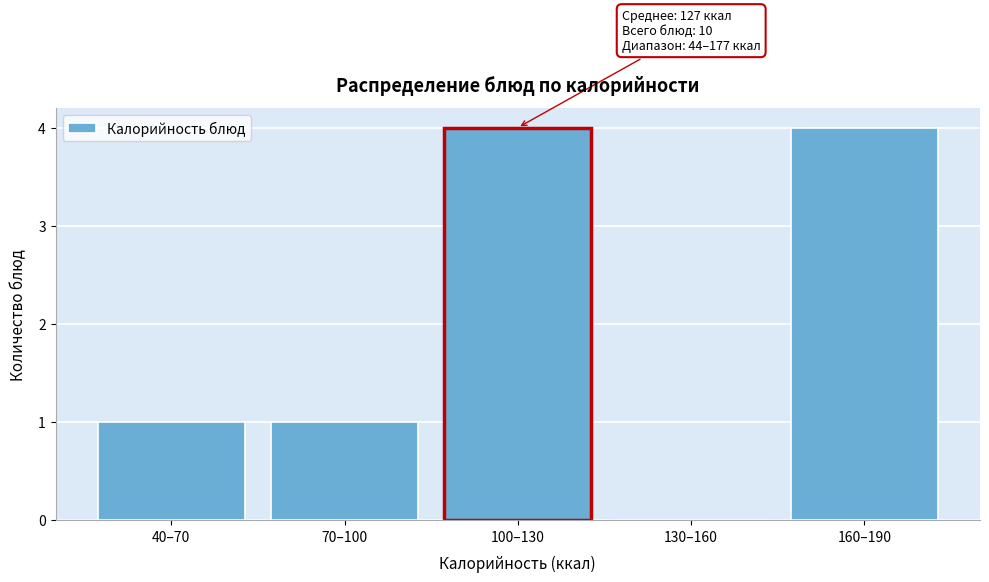

Reading right to left, extract all data points from this chart.

160–190=4	130–160=0	100–130=4	70–100=1	40–70=1